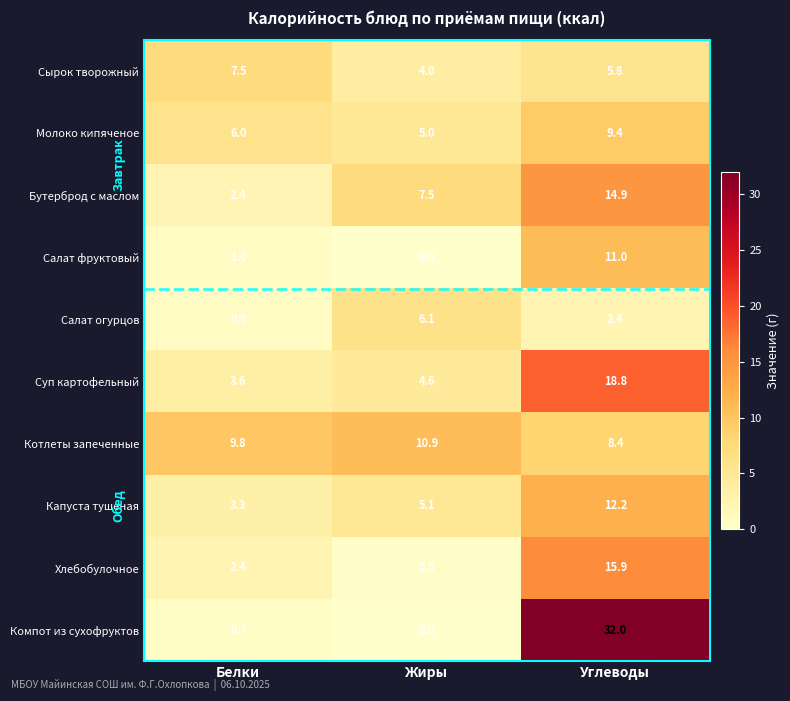

Reading right to left, list all the values displayed in this chart.

Сырок творожный: 5.8	4.0	7.5
Молоко кипяченое: 9.4	5.0	6.0
Бутерброд с маслом: 14.9	7.5	2.4
Салат фруктовый: 11.0	0.0	1.0
Салат огурцов: 2.4	6.1	0.8
Суп картофельный: 18.8	4.6	3.6
Котлеты запеченные: 8.4	10.9	9.8
Капуста тушеная: 12.2	5.1	3.3
Хлебобулочное: 15.9	0.5	2.4
Компот из сухофруктов: 32.0	0.0	0.7